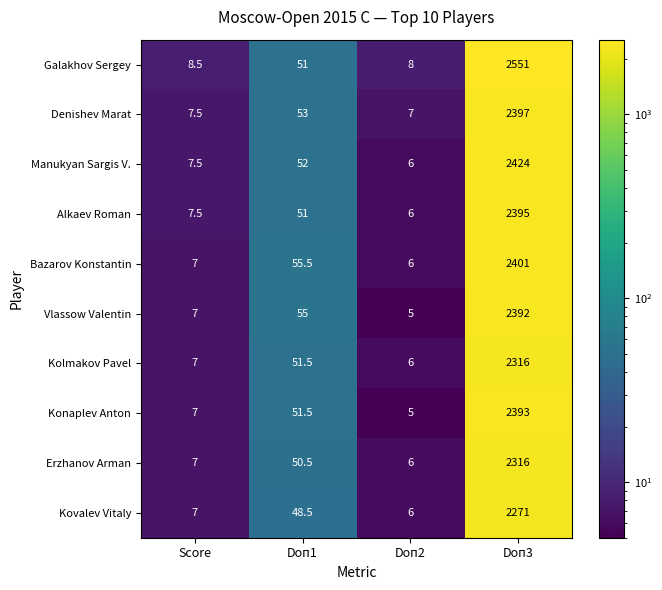

What value does the Erzhanov Arman series have at Doп1?

50.5